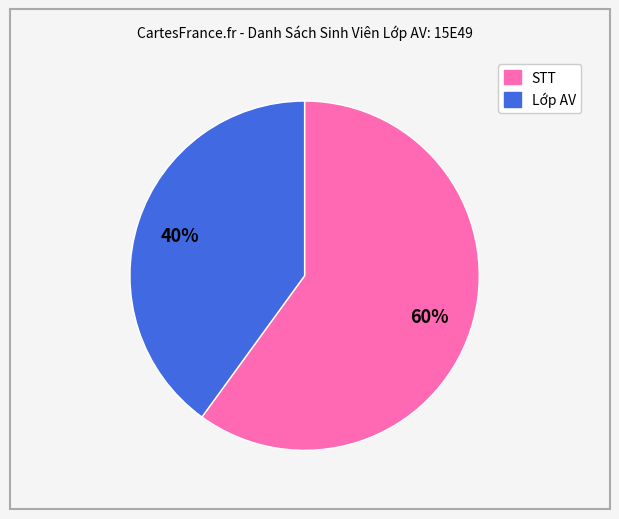

The STT slice represents 70% of the pie. True or false?

False